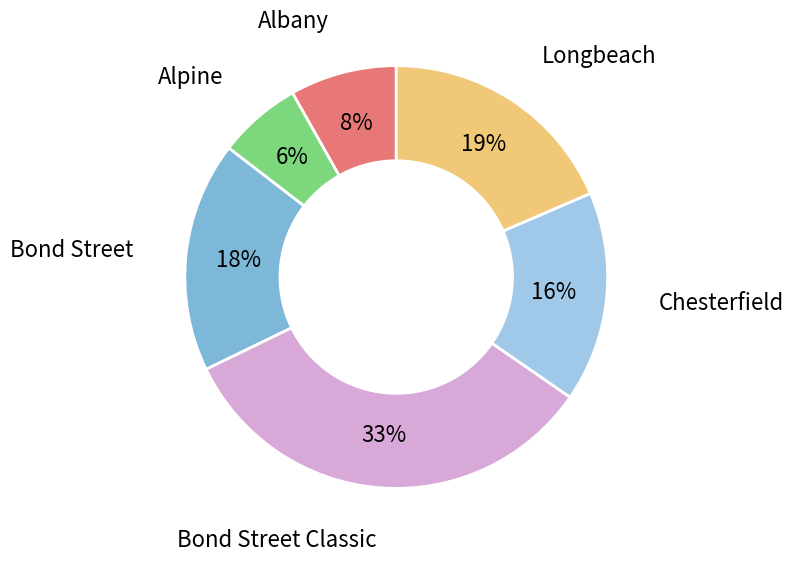

How many slices are in this pie chart?

6